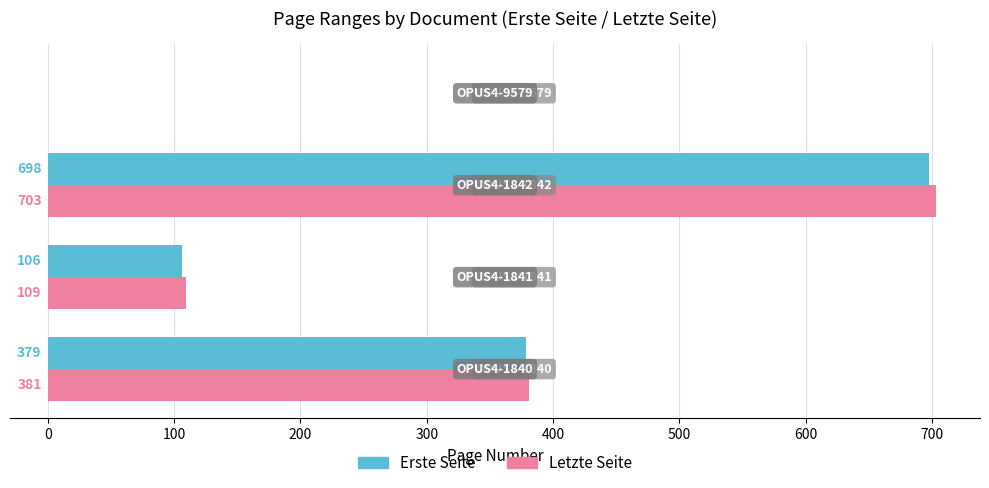

What is the sum of all Erste Seite values?

1183